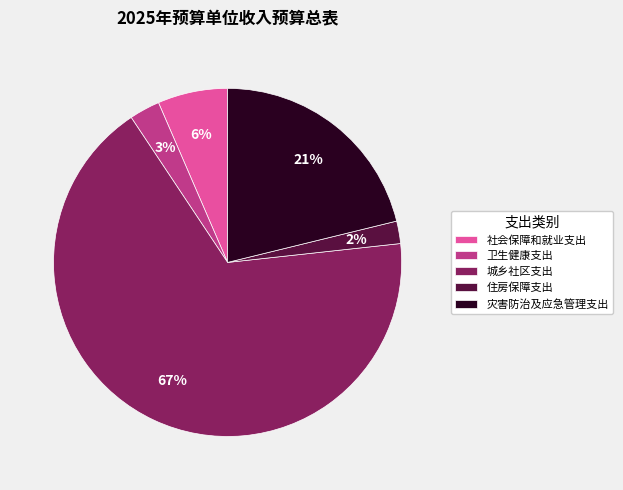

What percentage is the 卫生健康支出 slice, to the nearest percent?

3%